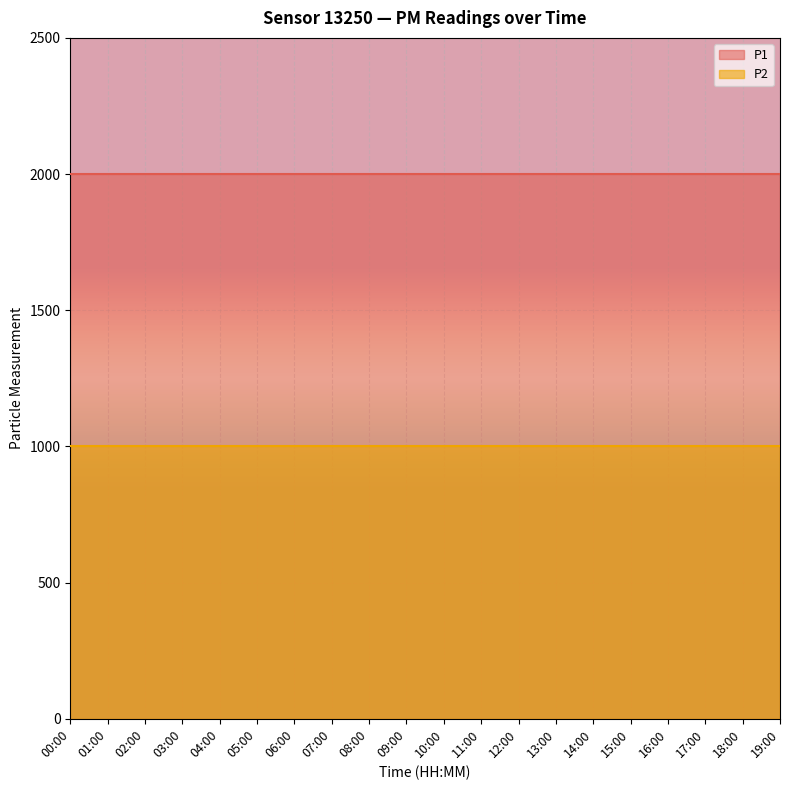

True or false: P2 and P1 intersect in this chart.

False